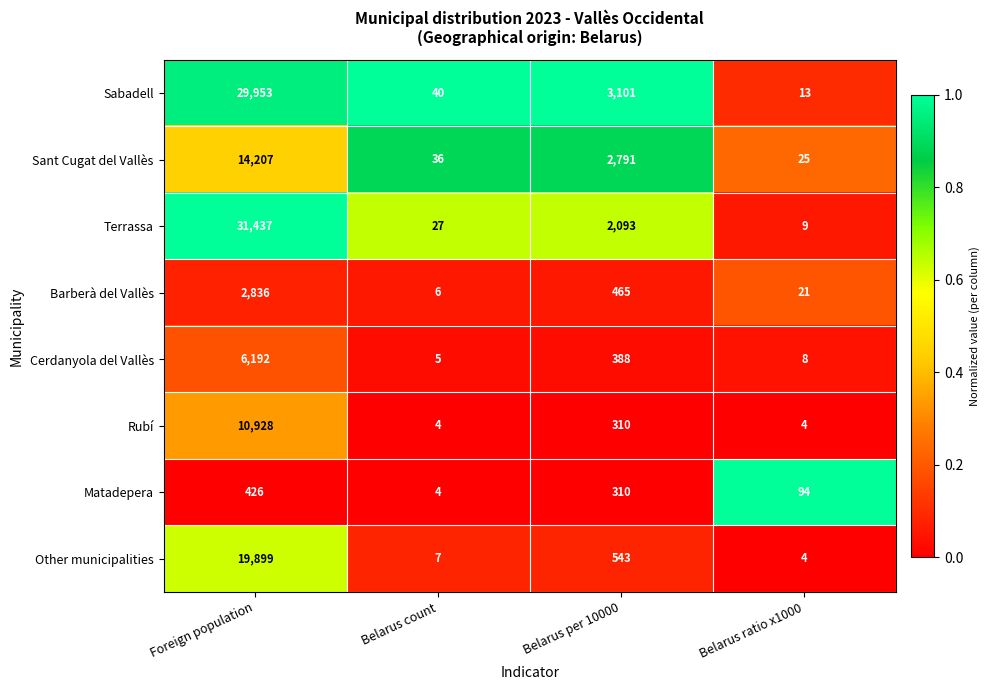

At which label is Sabadell closest to 14983?

Belarus per 10000